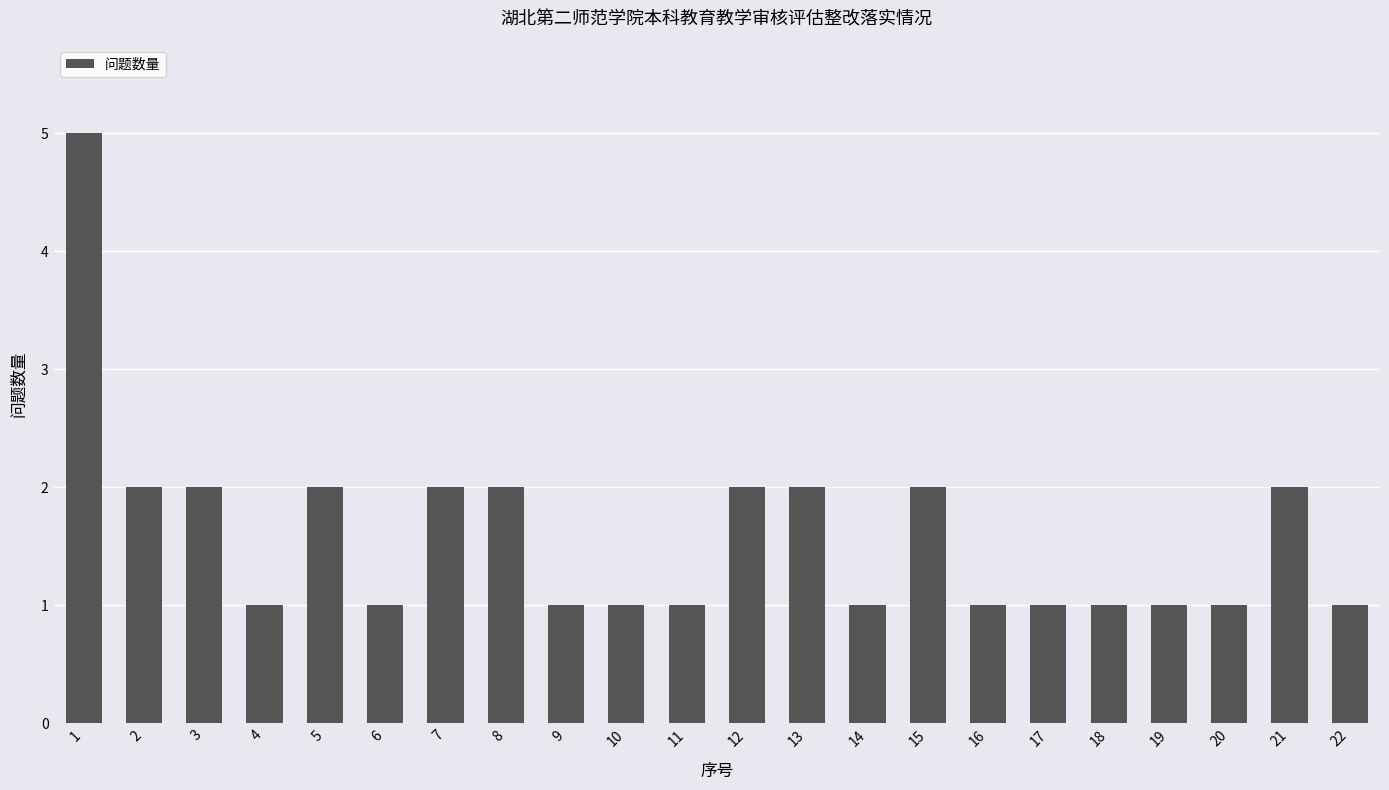

What is the greatest value displayed?

5